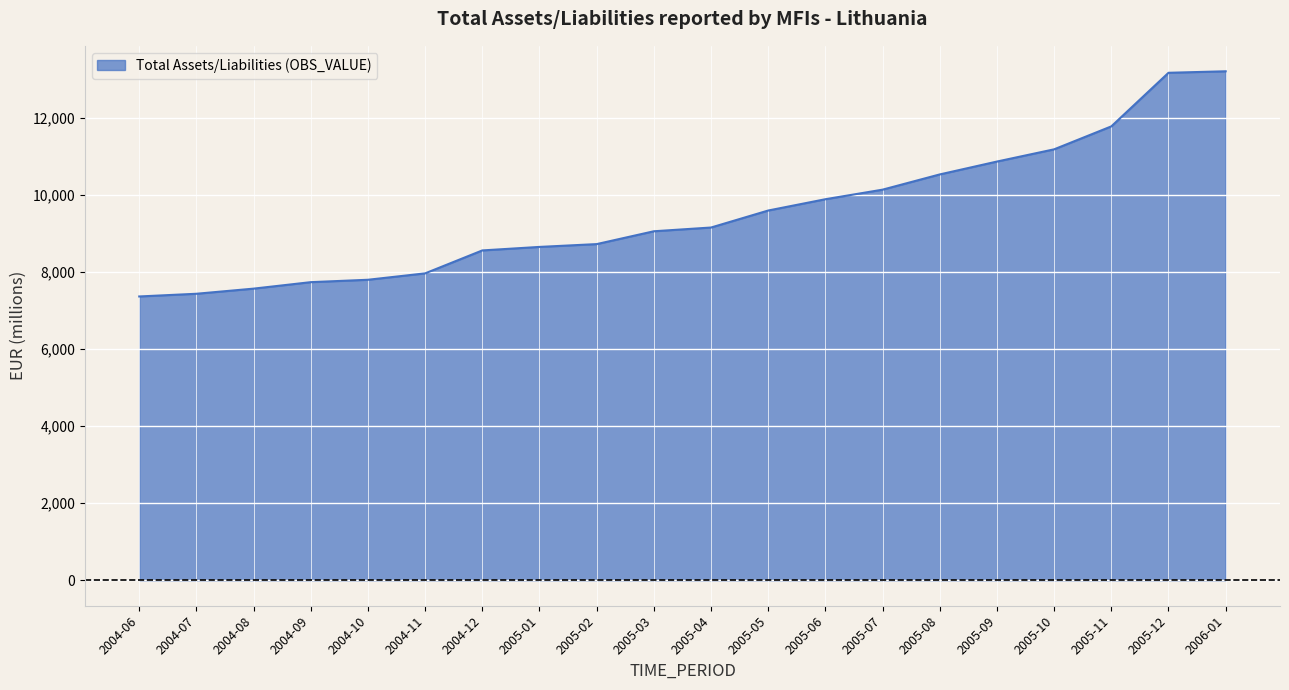

What is the minimum value shown in the chart?

7361